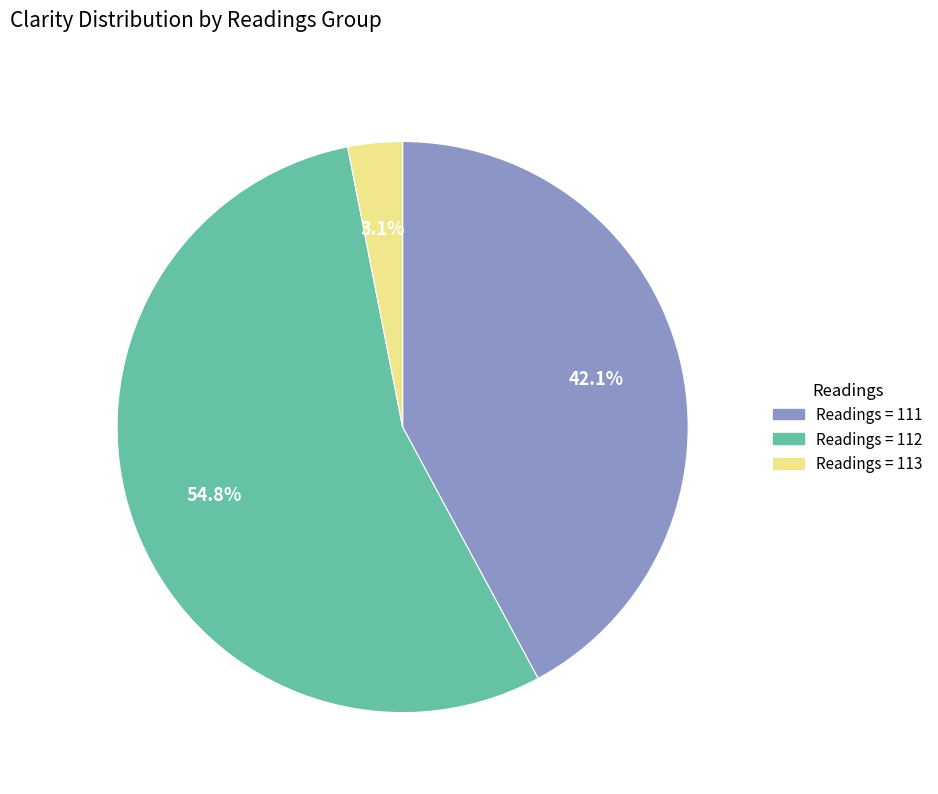

To the nearest percent, what is the average slice percentage?

33%